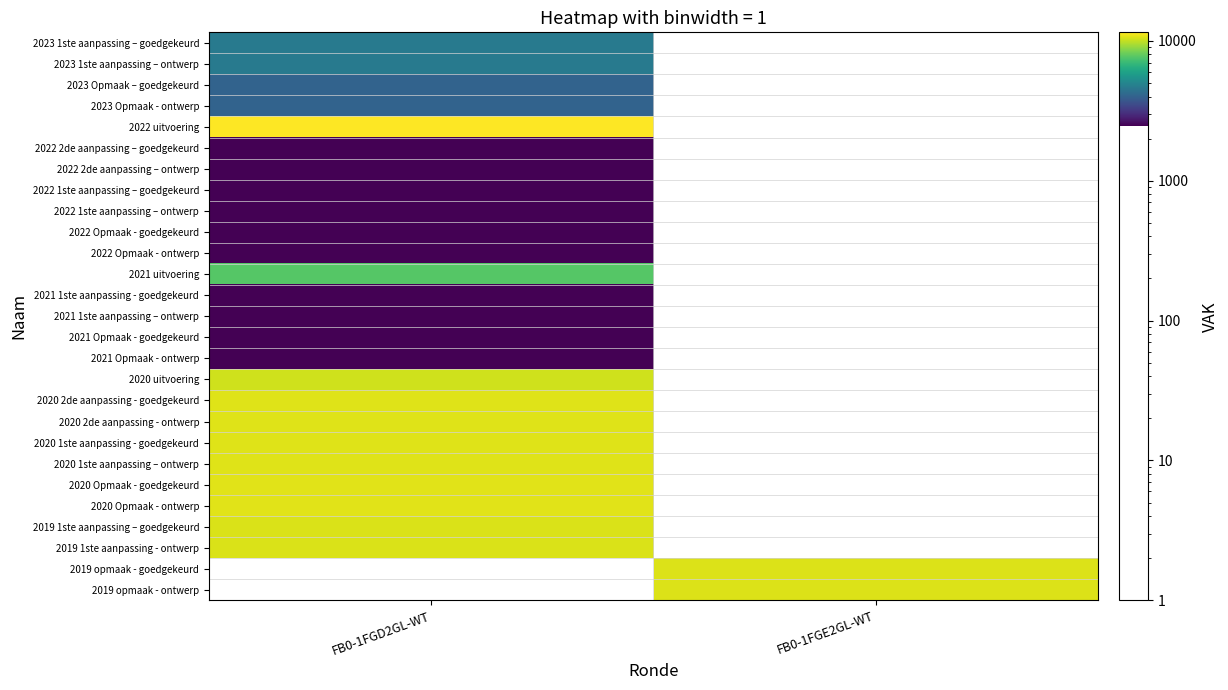

What is the spread (max minus min) of values at FB0-1FGD2GL-WT?

9031.0